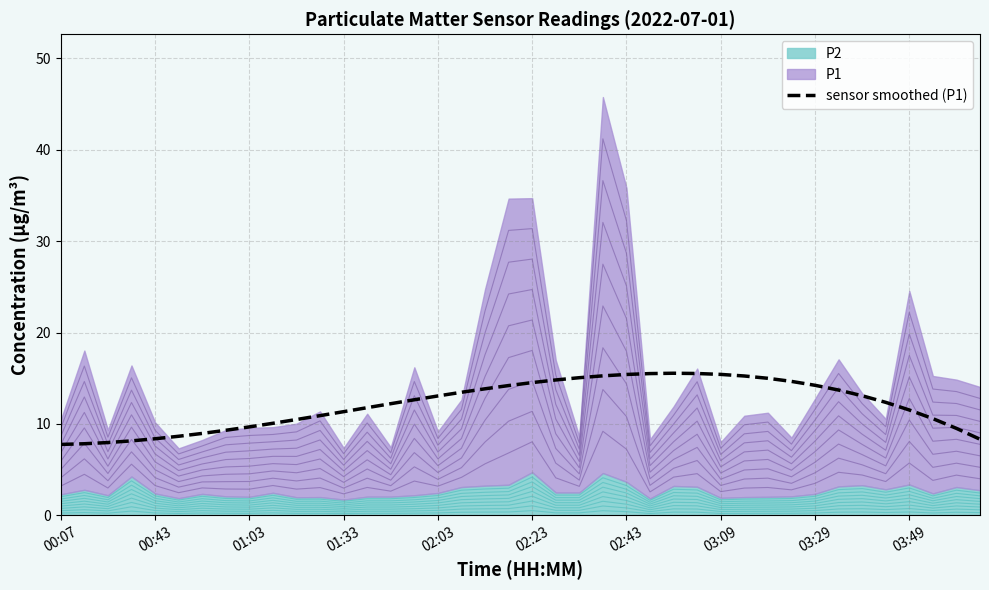

The sensor smoothed (P1) series shows 9.6 at 03:09. True or false?

False